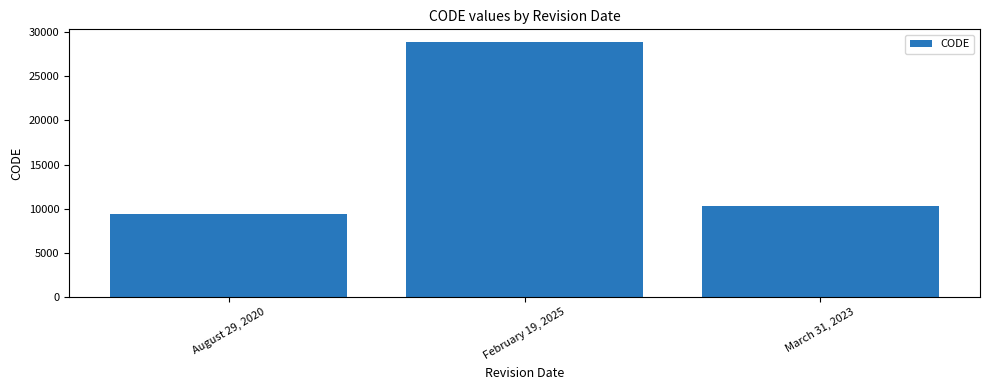

What is the sum of all values?

48564